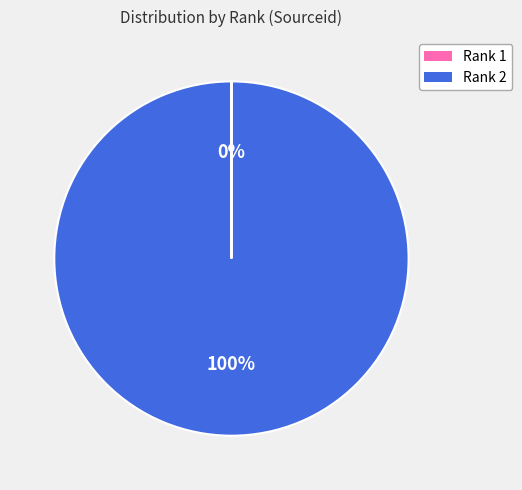

To the nearest percent, what is the average slice percentage?

50%